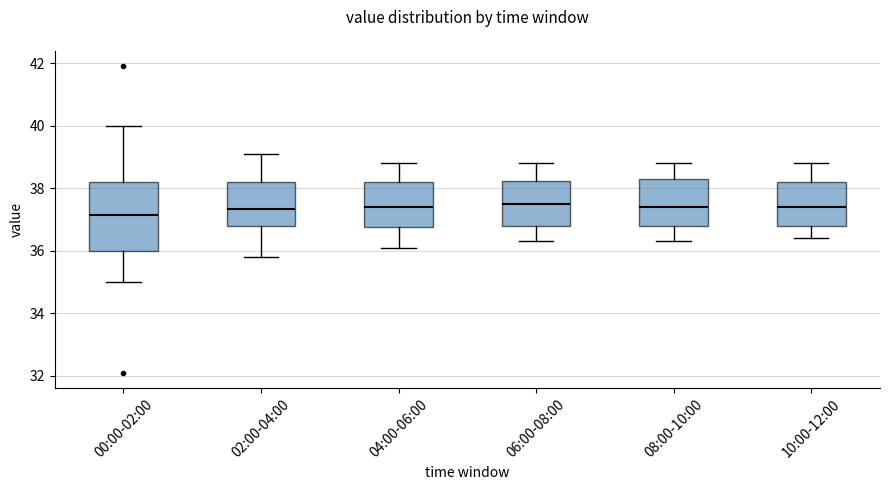

Where is the upper edge of the box for 04:00-06:00 on the y-axis? The values are not printed on the chart, so give them approximately, as read against the axis.

38.2